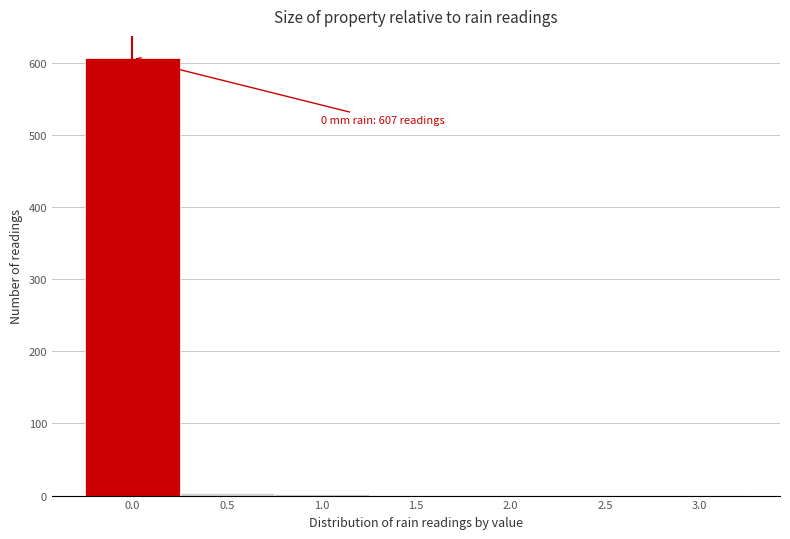

Over which range of the x-axis is the bar tallest?

-0.25 to 0.25